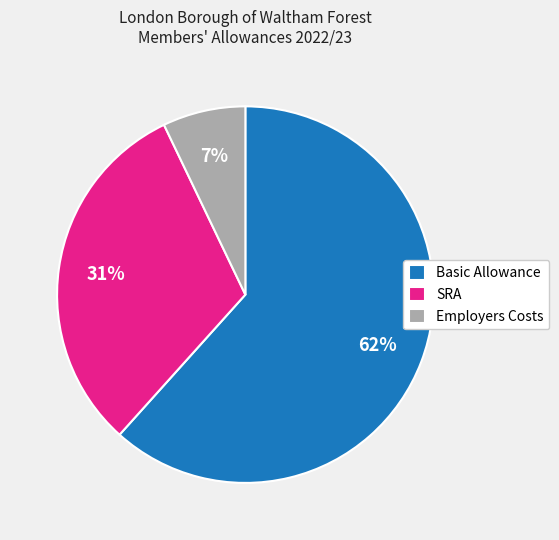

True or false: Basic Allowance accounts for 62% of the total.

True